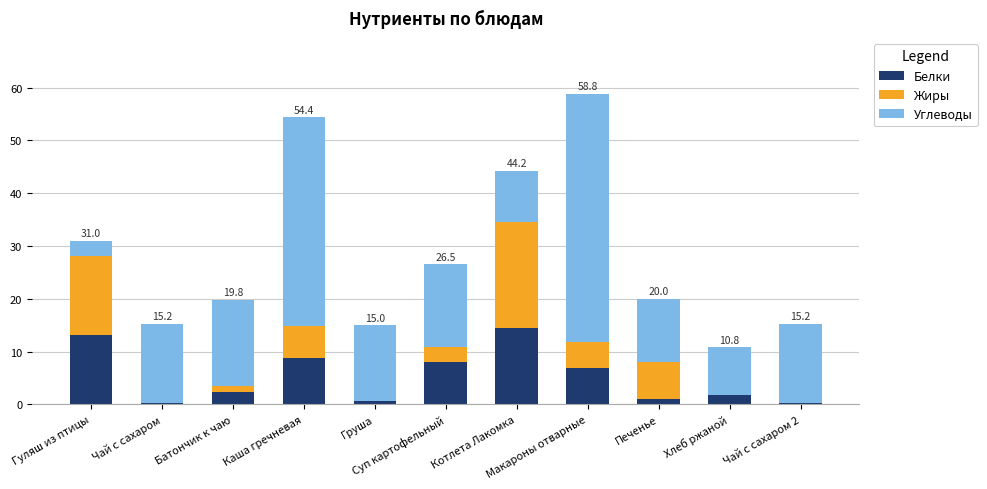

What is the sum of all Белки values?

57.5